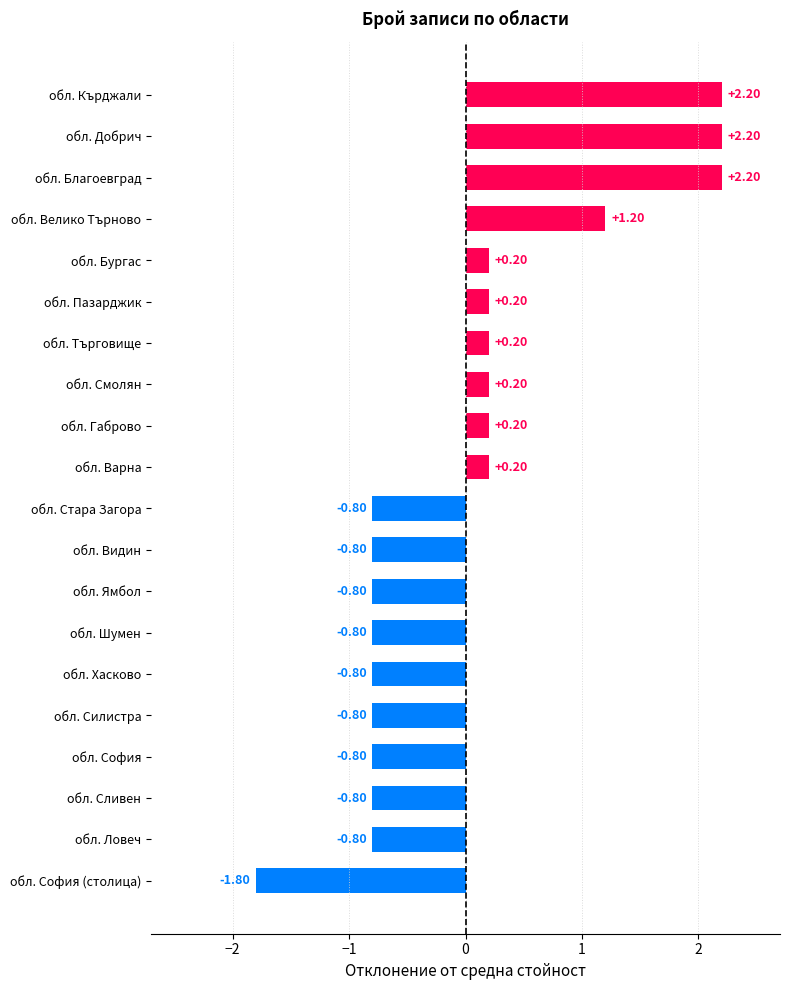

What is the difference between the values at обл. Бургас and обл. Шумен?

1.0